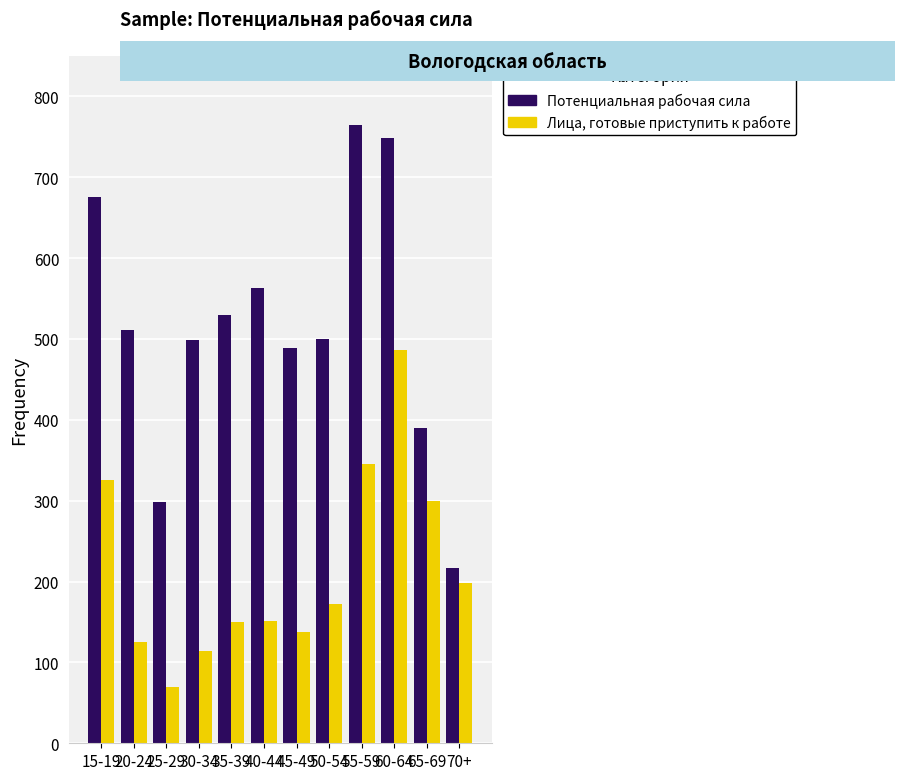

The Лица, готовые приступить к работе series shows 431 at 15-19. True or false?

False